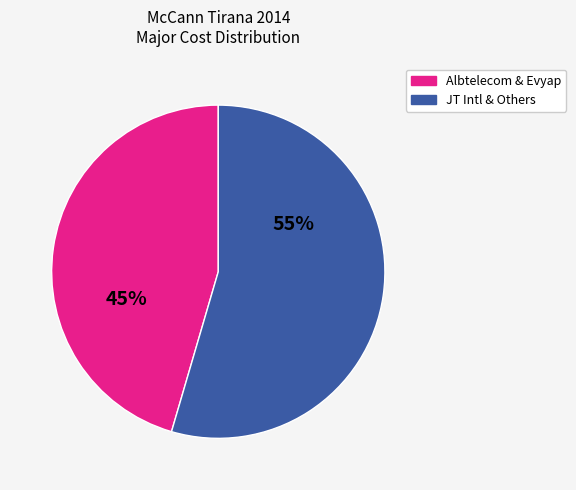

Is there a majority slice in this chart?

Yes